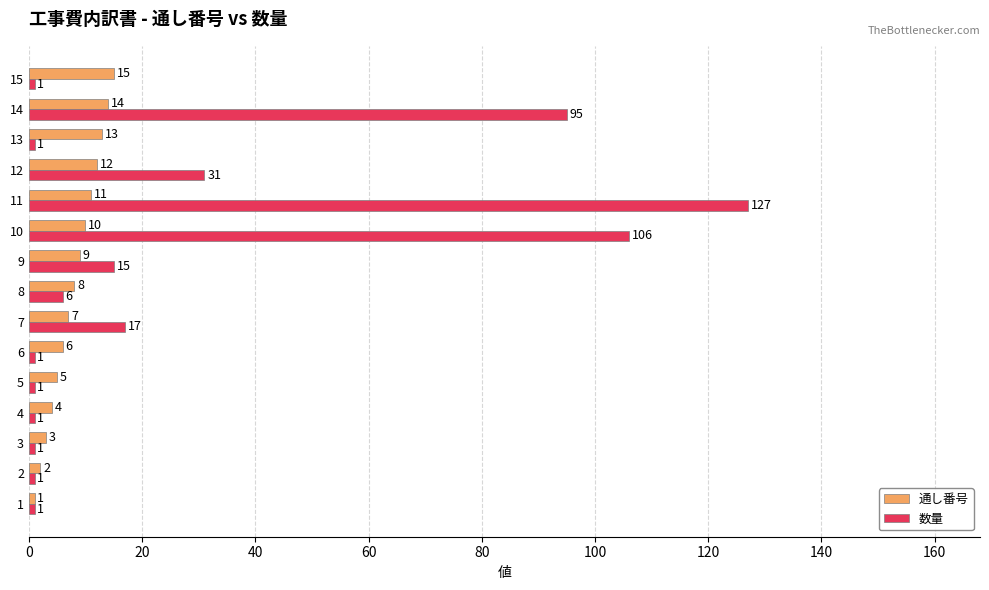

Rank the series at 13 from lowest to highest value.

数量, 通し番号